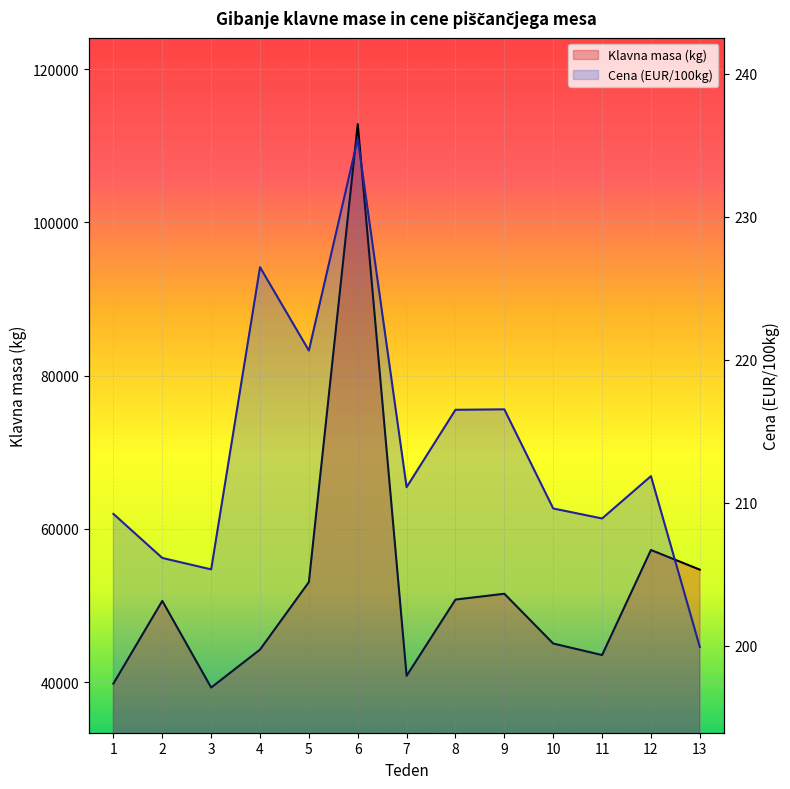

Which has a higher value, 4 or 10?

10